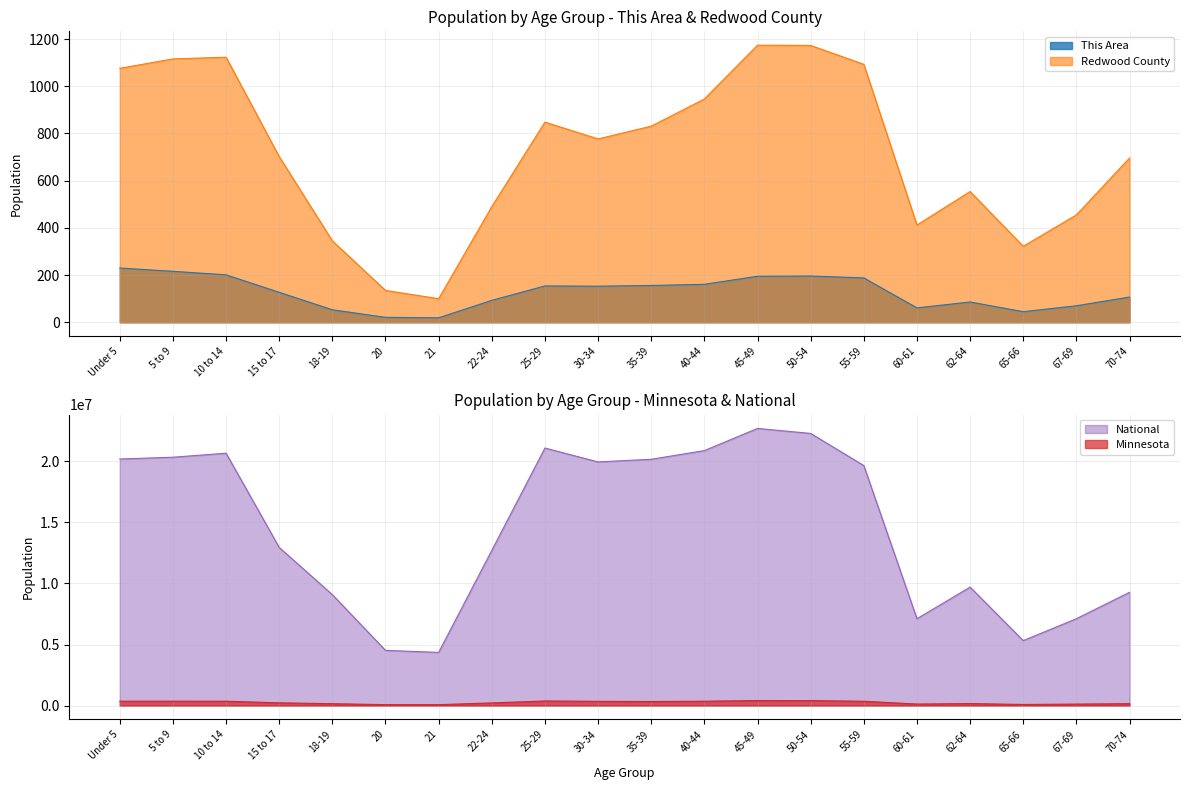

What are all the series names shown in the legend?

This Area, Redwood County, Minnesota, National